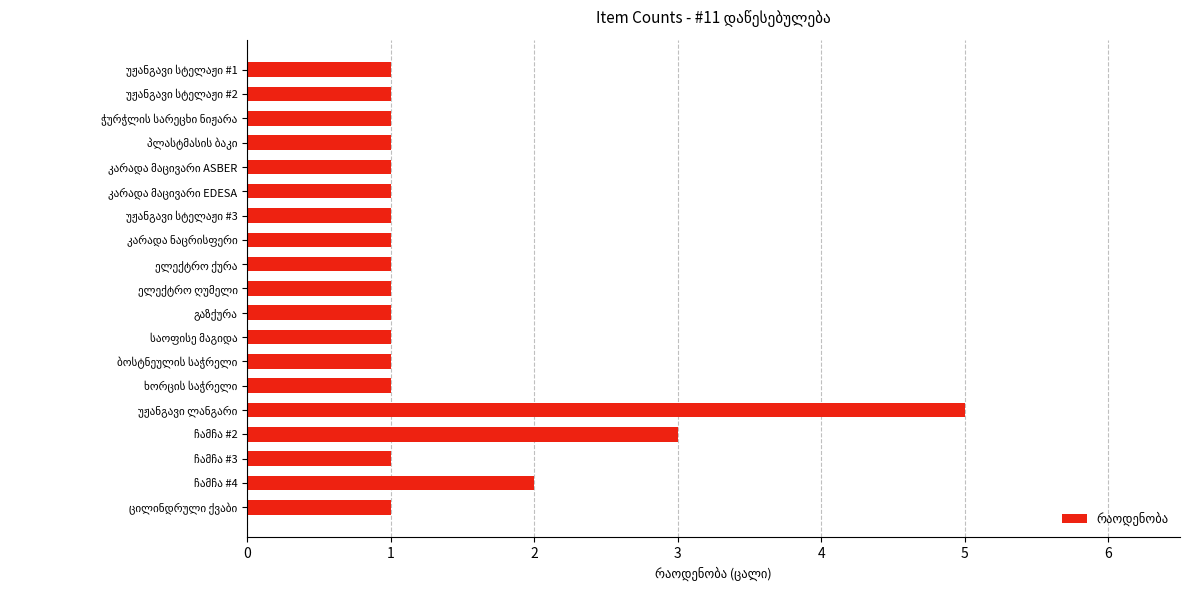

What is the maximum value shown in the chart?

5